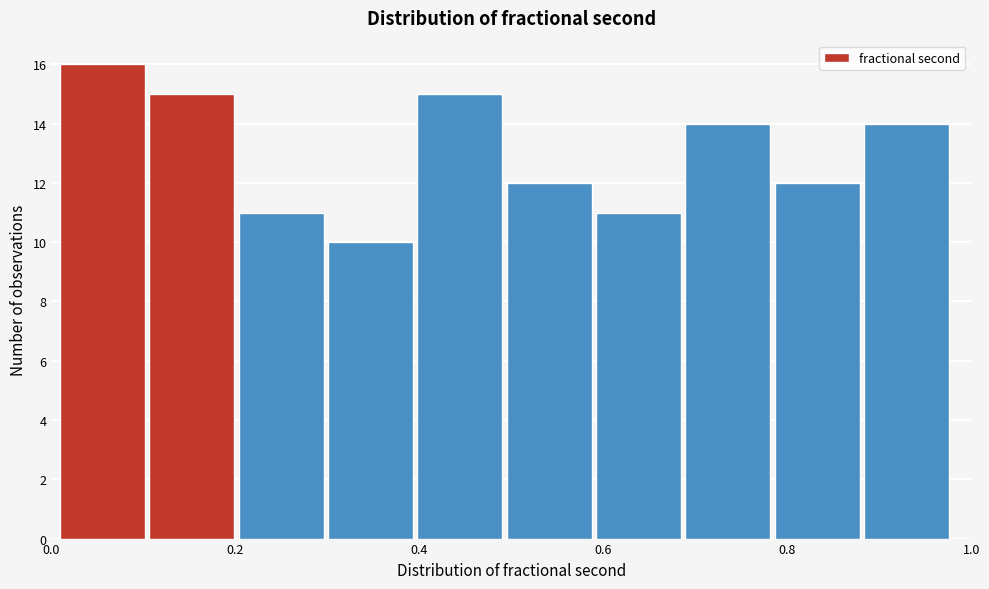

Reading left to right, list every bar in this chart as the range it spans on the x-axis followed by its height. Neither the bar edges nor the heights are printed on the chart, so give them approximately, as read against the axes.

0.00 to 0.10: 16
0.10 to 0.20: 15
0.20 to 0.30: 11
0.30 to 0.40: 10
0.40 to 0.50: 15
0.50 to 0.60: 12
0.60 to 0.68: 11
0.68 to 0.78: 14
0.78 to 0.88: 12
0.88 to 0.98: 14